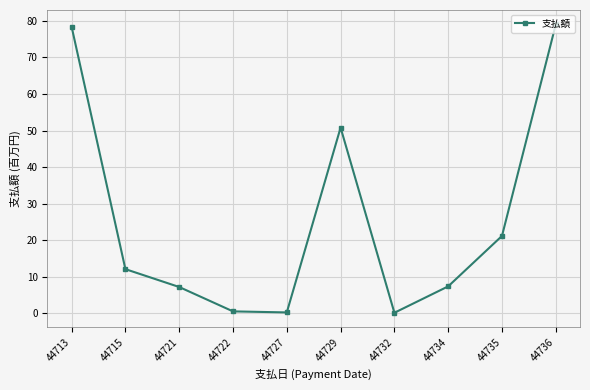

What is the sum of all values?

257.0